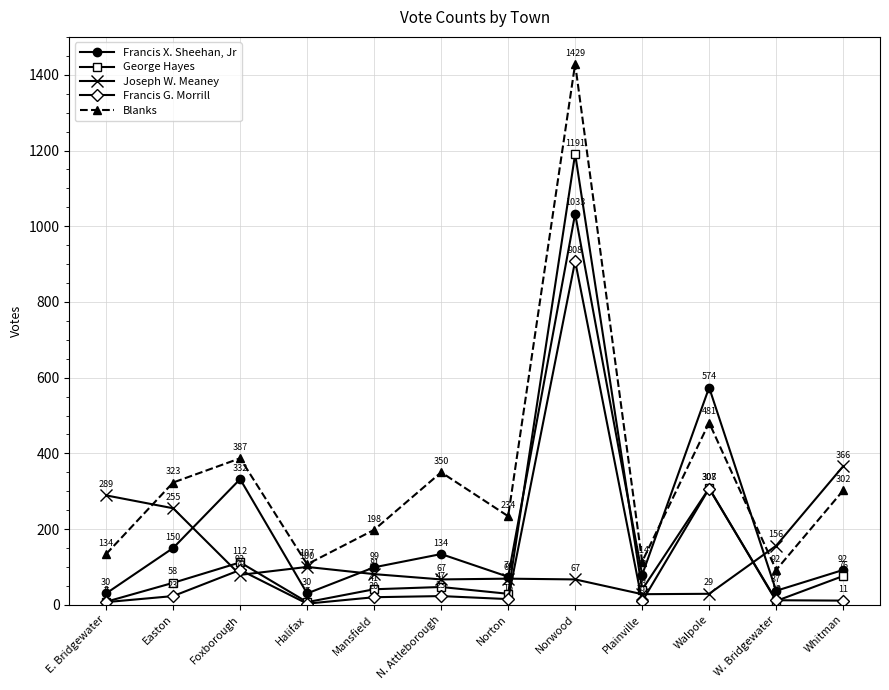

True or false: Francis X. Sheehan, Jr and Francis G. Morrill intersect in this chart.

False